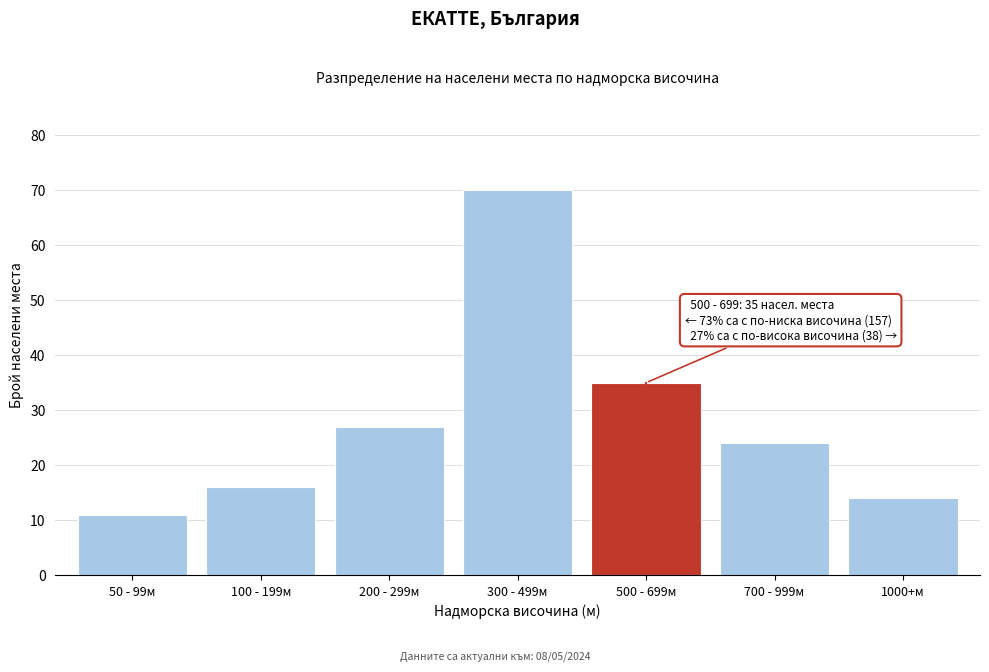

Reading left to right, list all the values displayed in this chart.

11	16	27	70	35	24	14